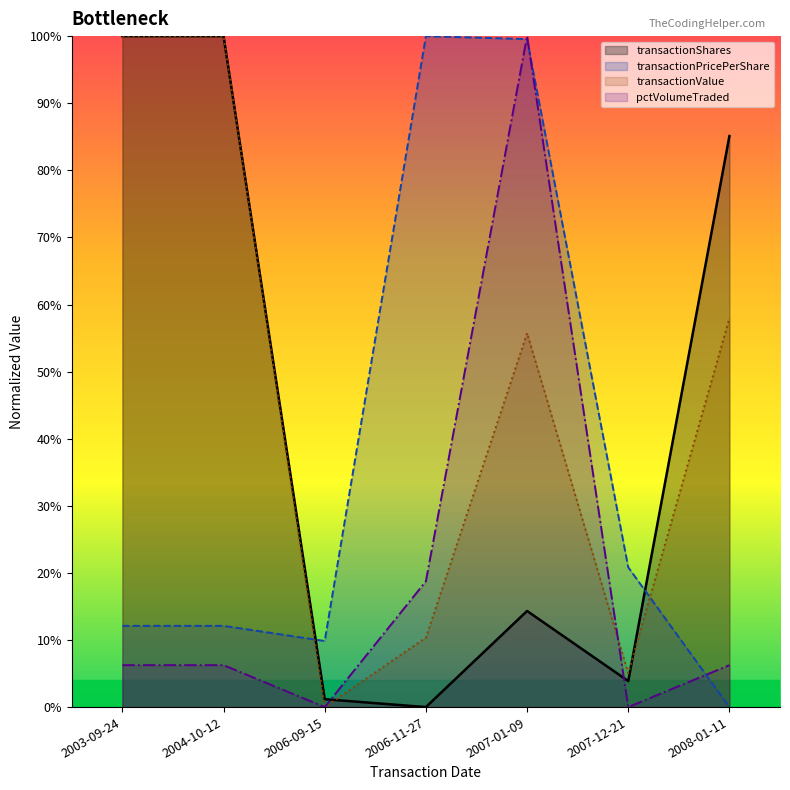

At which category does transactionShares reach its first local peak?

2007-01-09